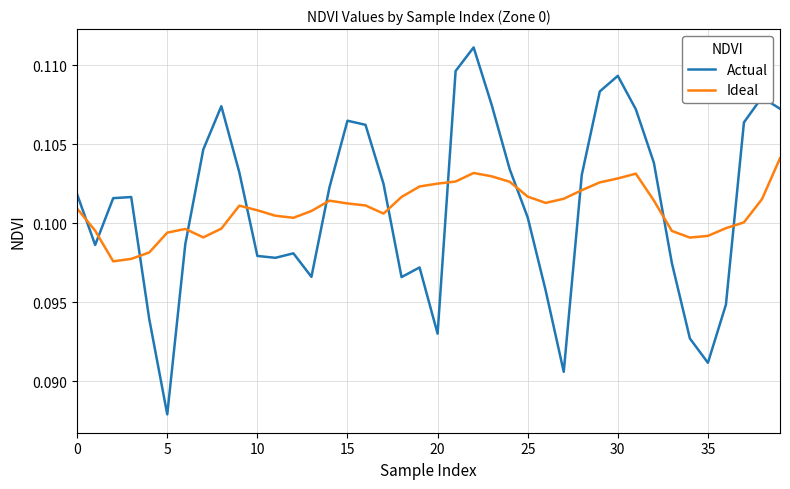

Which series has the largest range (max minus min)?

Actual